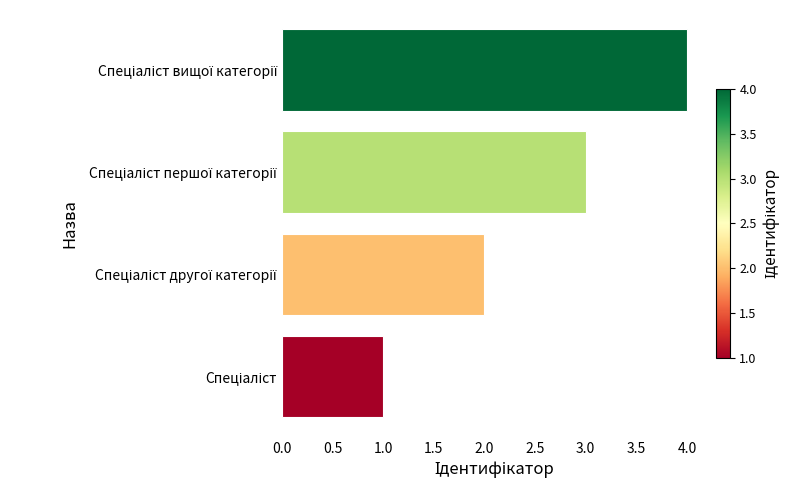

What is the sum of all values?

10